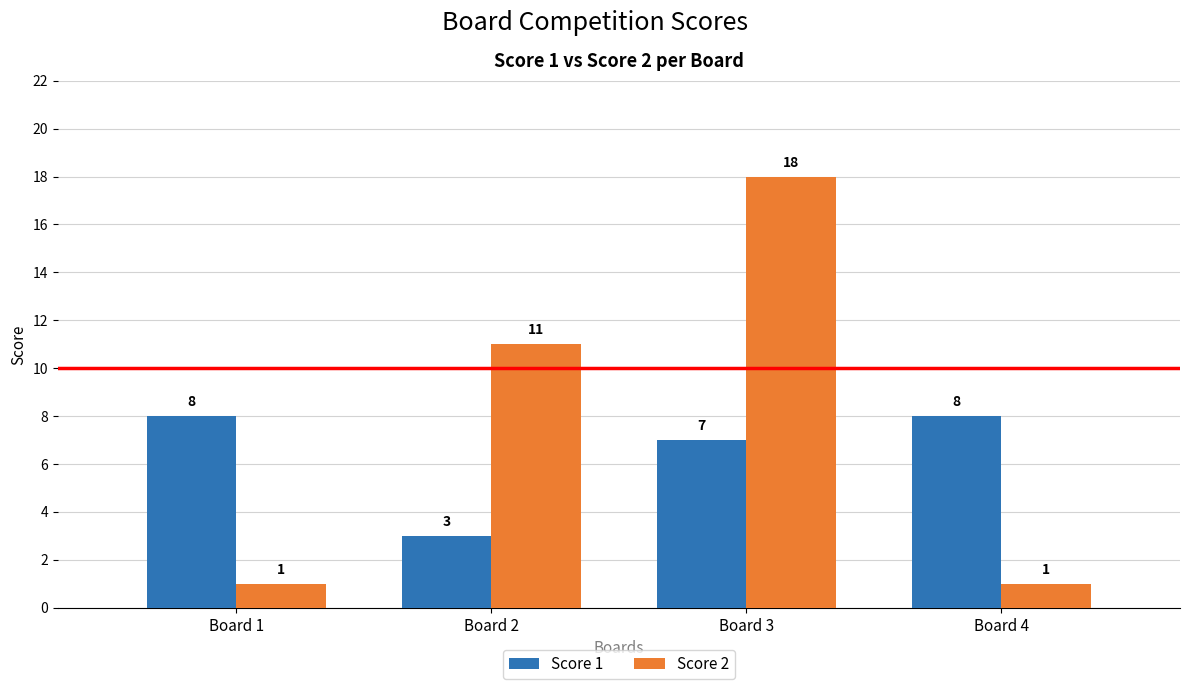

How many categories are shown in the chart?

4